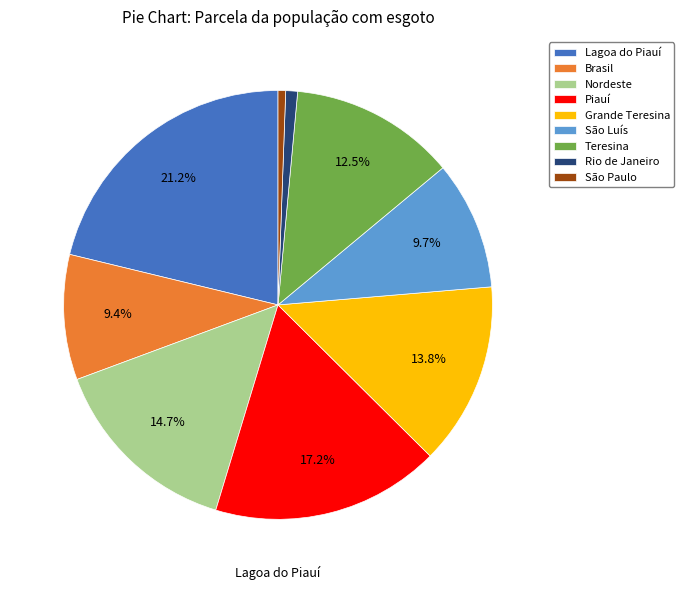

Is it true that São Paulo is 11% of the pie?

False